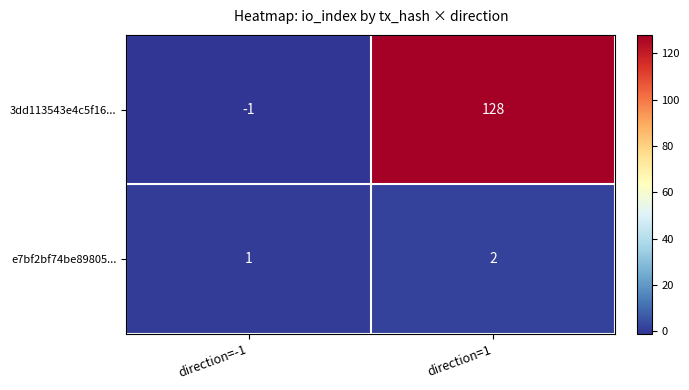

How many categories are shown in the chart?

2